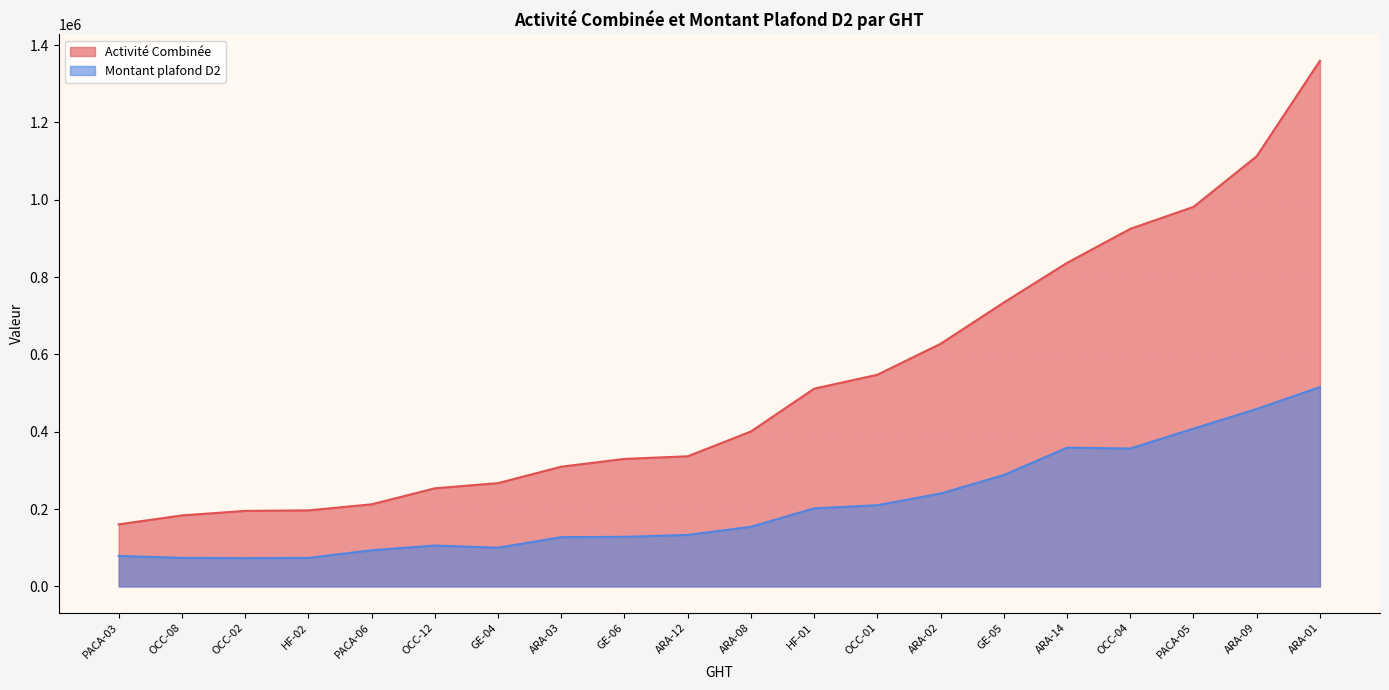

At which label does Montant plafond D2 reach its peak?

ARA-01